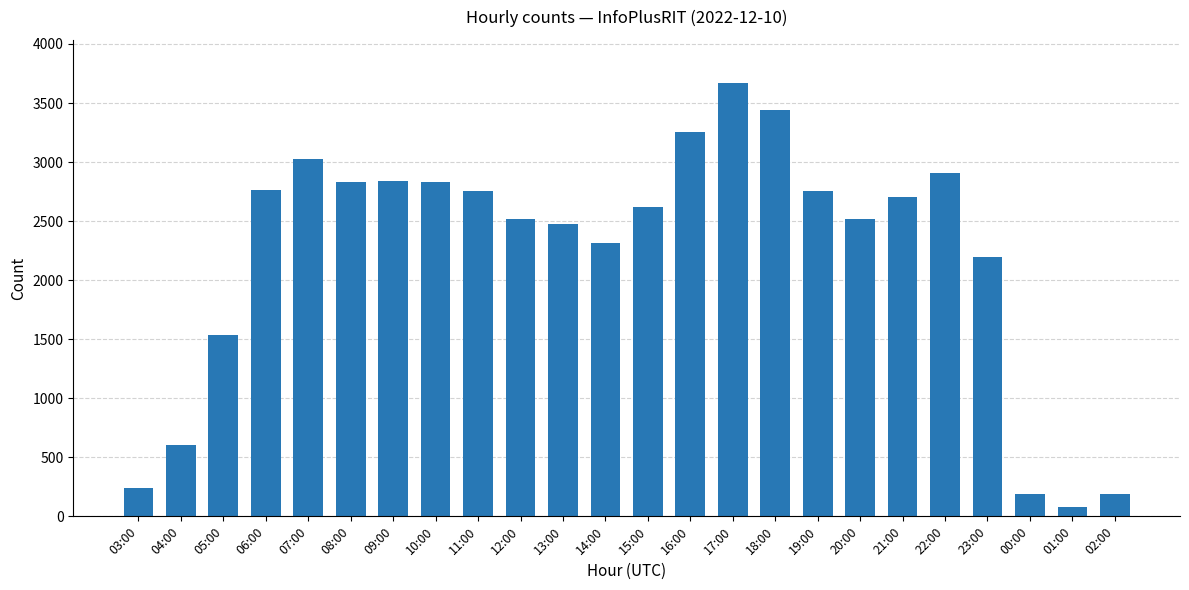

What is the maximum value shown in the chart?

3668